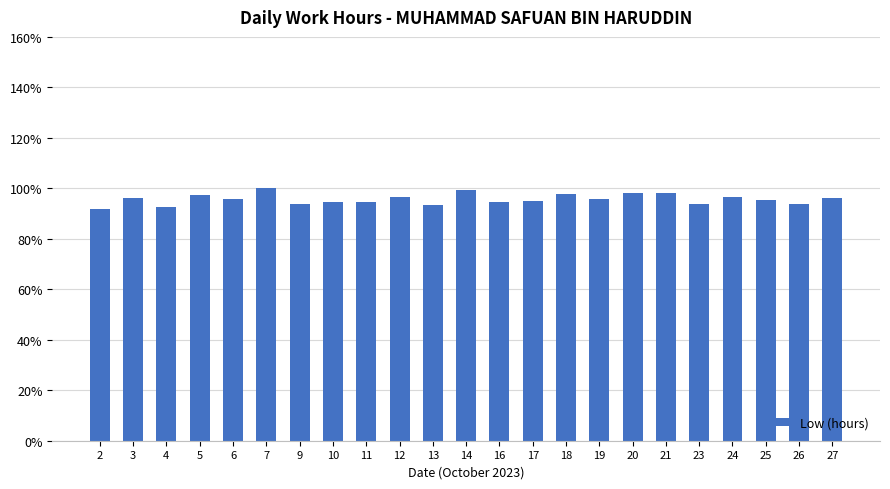

What is the approximate value at 27?

1.0